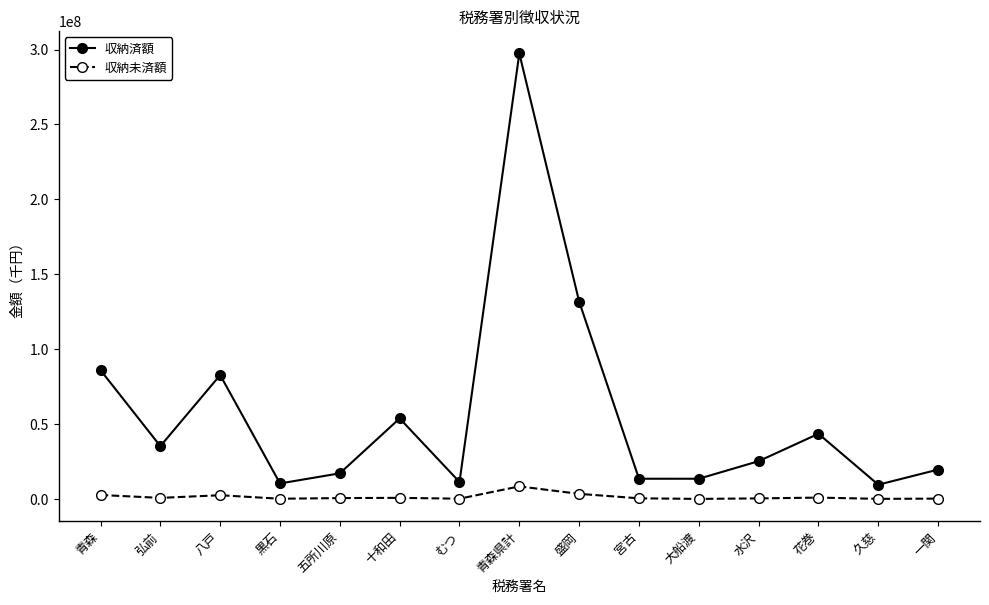

List the series in order of their peak value, lowest first.

収納未済額, 収納済額